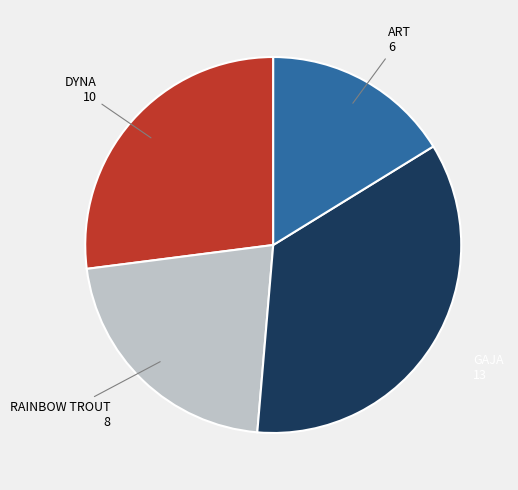

Does any single category account for the majority?

No